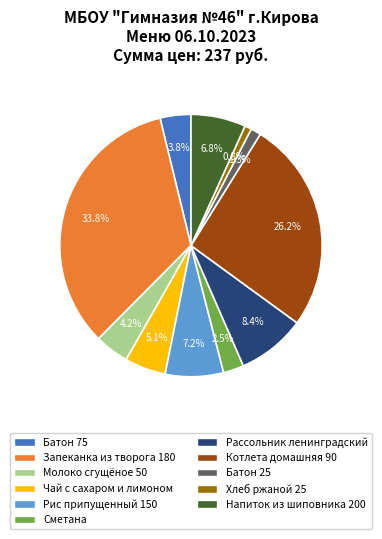

Approximately how many times larger is the value at Батон 75 compared to Сметана?

1.5